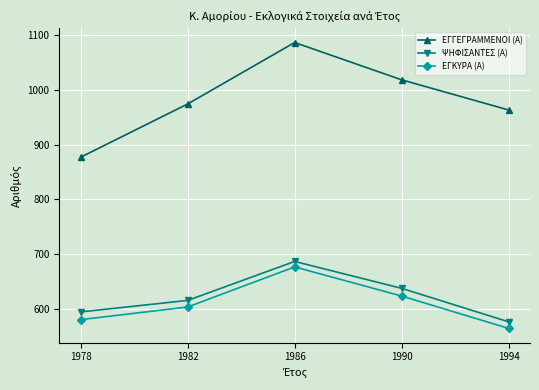

Reading left to right, list all the values displayed in this chart.

ΕΓΓΕΓΡΑΜΜΕΝΟΙ (Α): 877	974	1086	1018	963
ΨΗΦΙΣΑΝΤΕΣ (Α): 595	616	687	638	577
ΕΓΚΥΡΑ (Α): 581	604	677	624	565